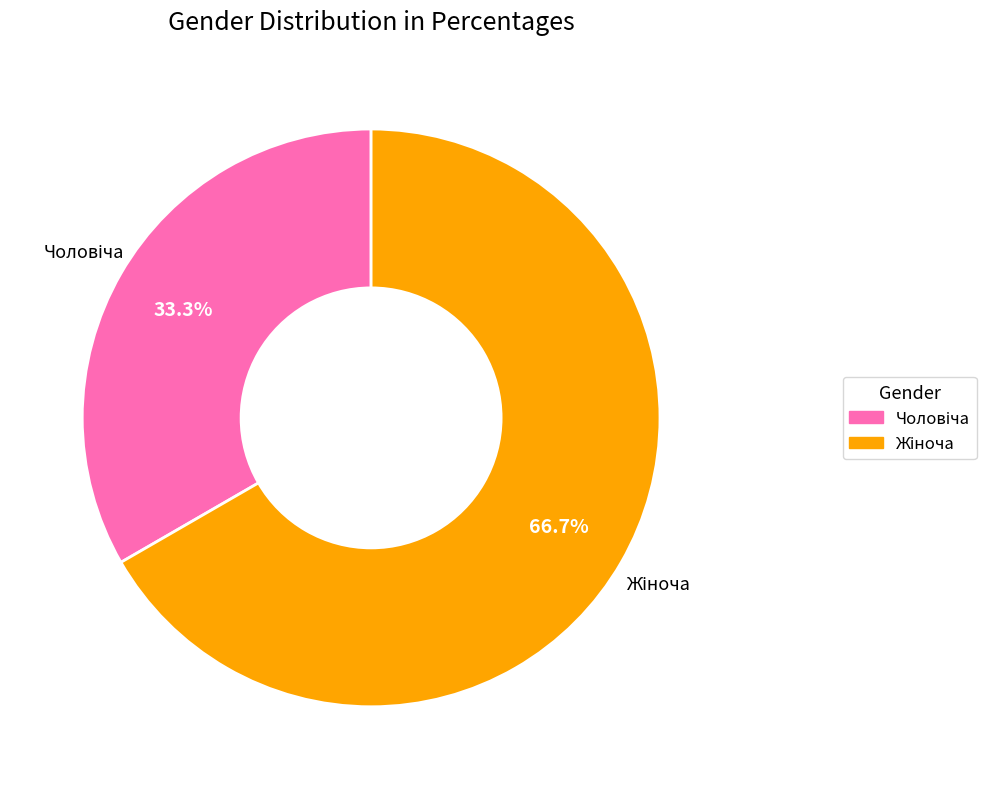

Is there any slice that represents more than half of the pie?

Yes